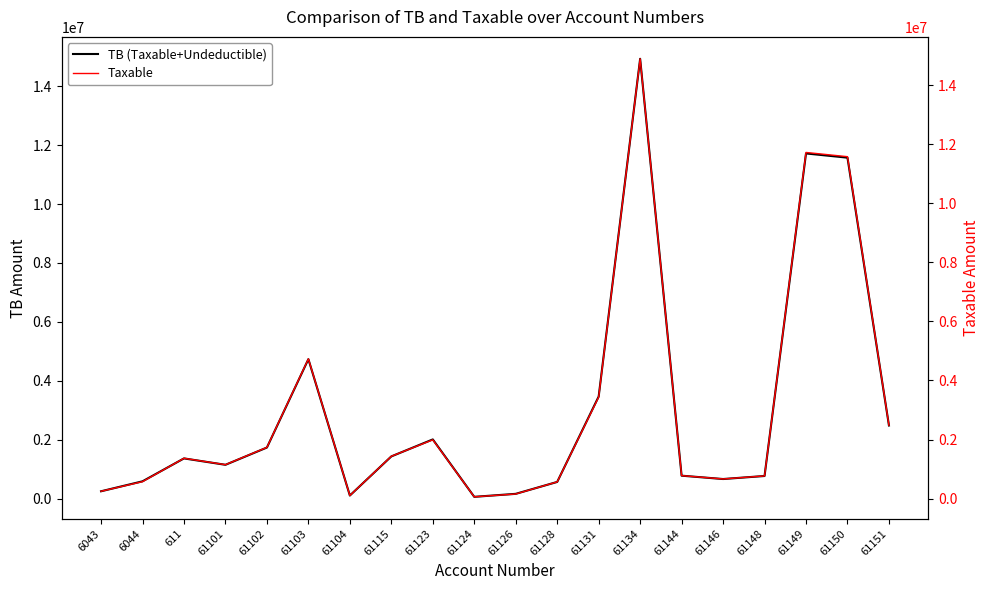

True or false: Taxable and TB (Taxable+Undeductible) intersect in this chart.

False